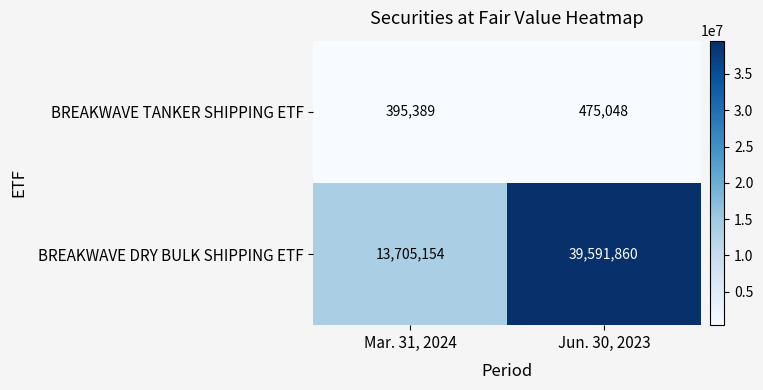

Is the value of BREAKWAVE DRY BULK SHIPPING ETF at Jun. 30, 2023 greater than the value of BREAKWAVE TANKER SHIPPING ETF at Jun. 30, 2023?

Yes